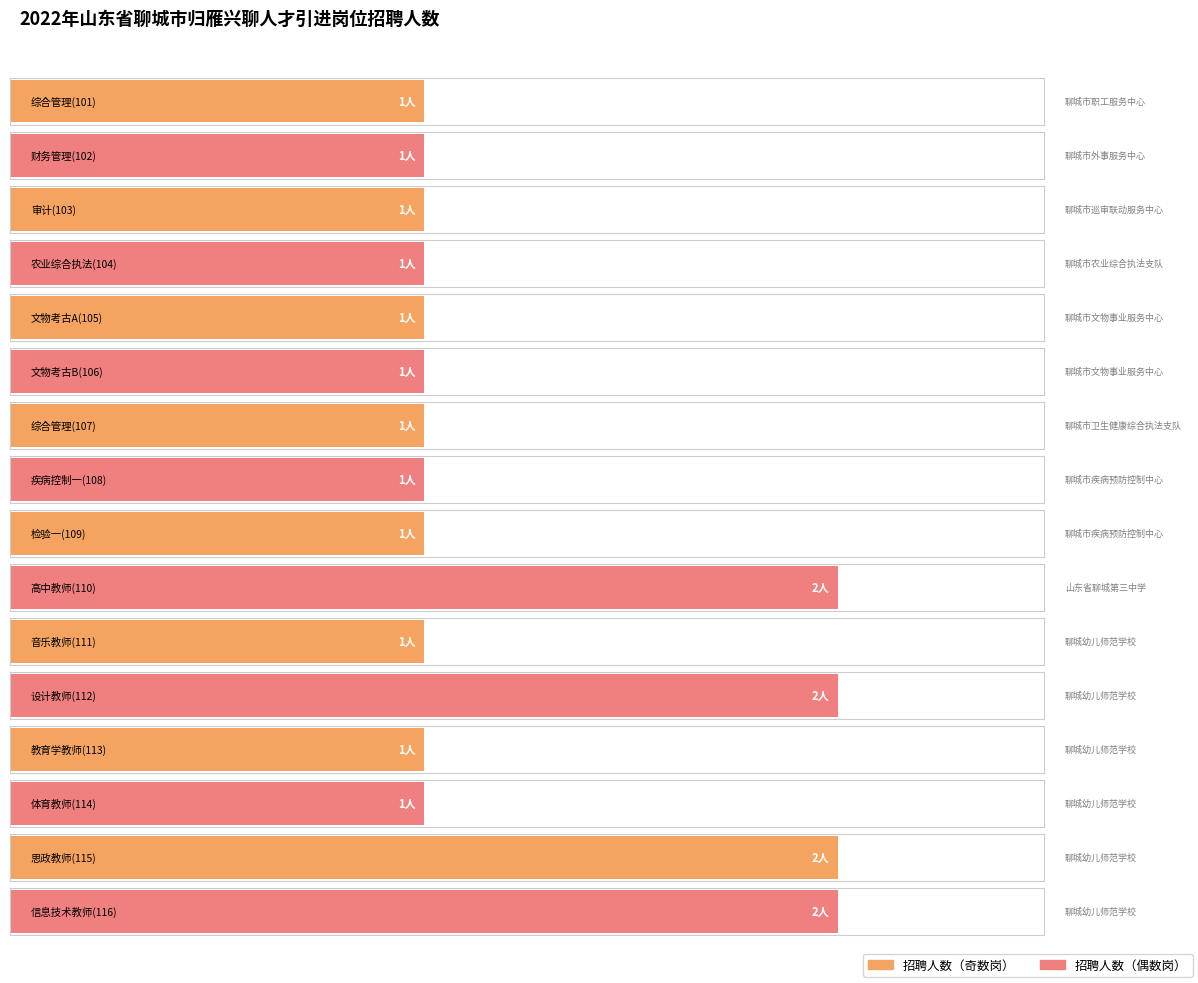

Rank the categories by value from lowest to highest.

综合管理(101), 财务管理(102), 审计(103), 农业综合执法(104), 文物考古A(105), 文物考古B(106), 综合管理(107), 疾病控制一(108), 检验一(109), 音乐教师(111), 教育学教师(113), 体育教师(114), 高中教师(110), 设计教师(112), 思政教师(115), 信息技术教师(116)